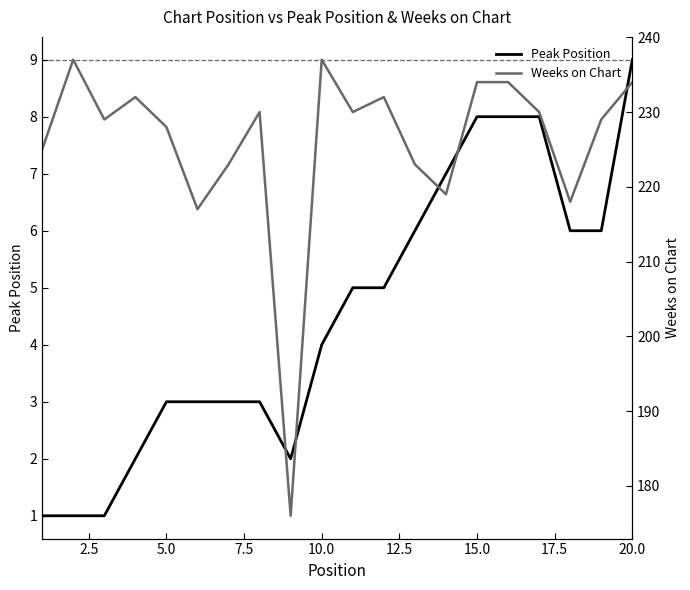

True or false: Peak Position and Weeks on Chart intersect in this chart.

False